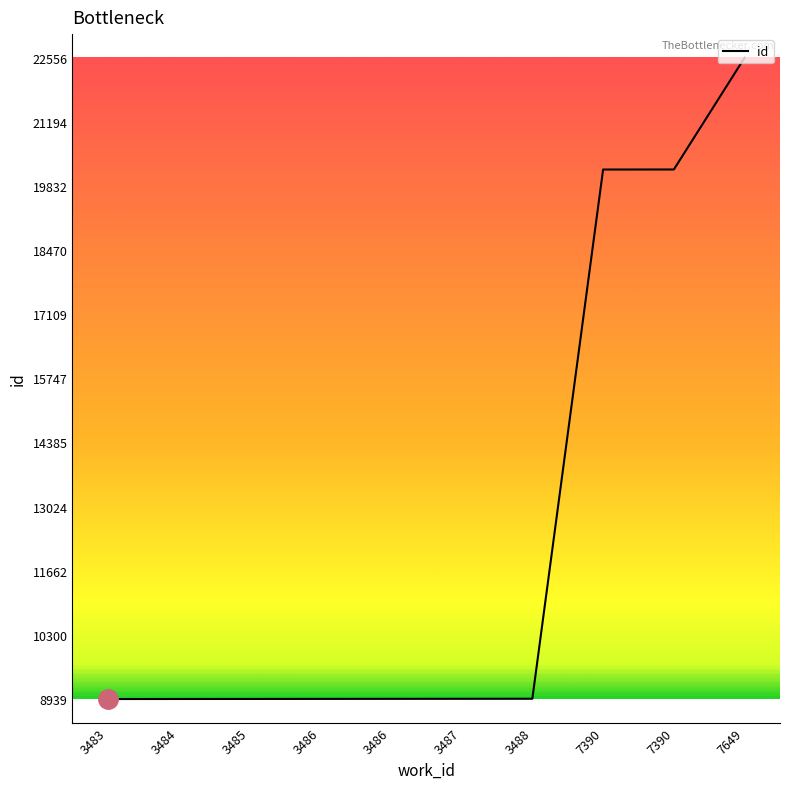

How many lines are shown in the chart?

1